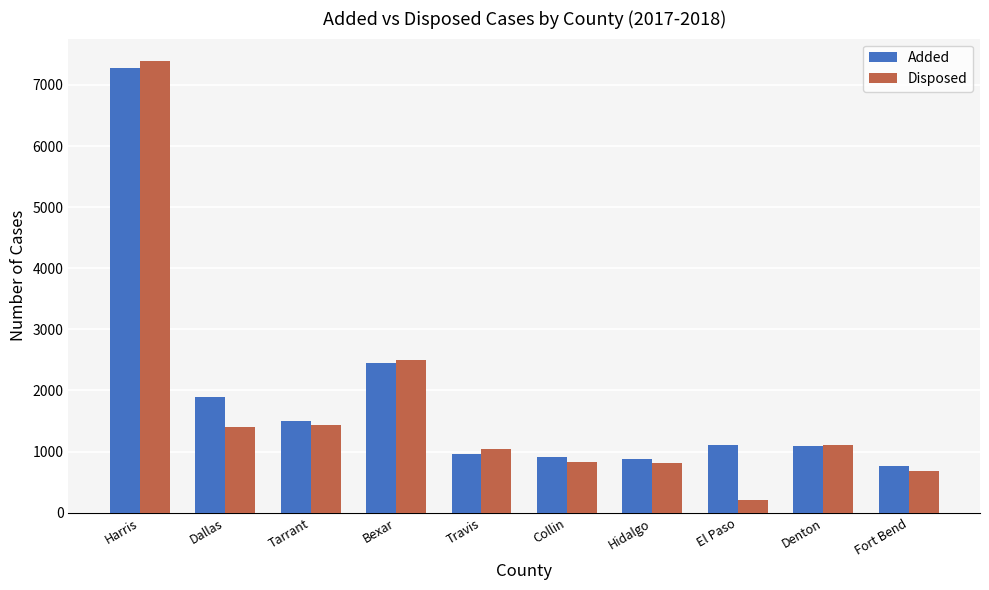

What is the difference between the maximum and second lowest values in the Disposed series?

6712